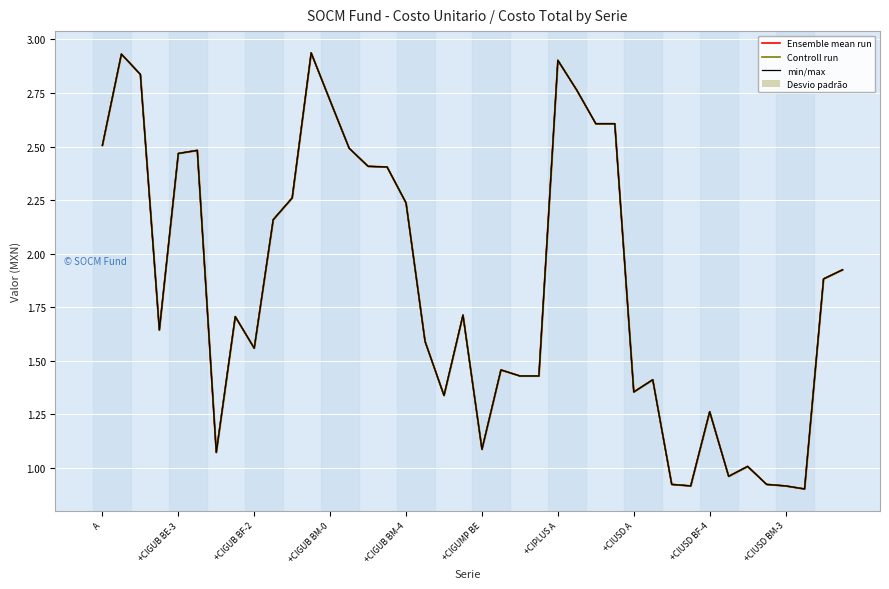

Read the Controll run value at +CIUSD BF-4.

1.3